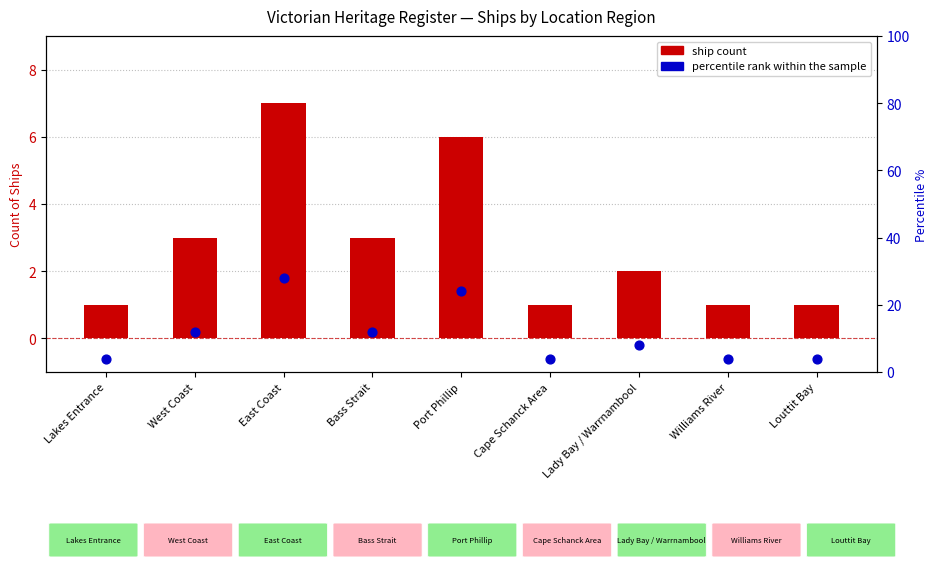

Which series has the widest spread of Y values?

percentile rank within sample